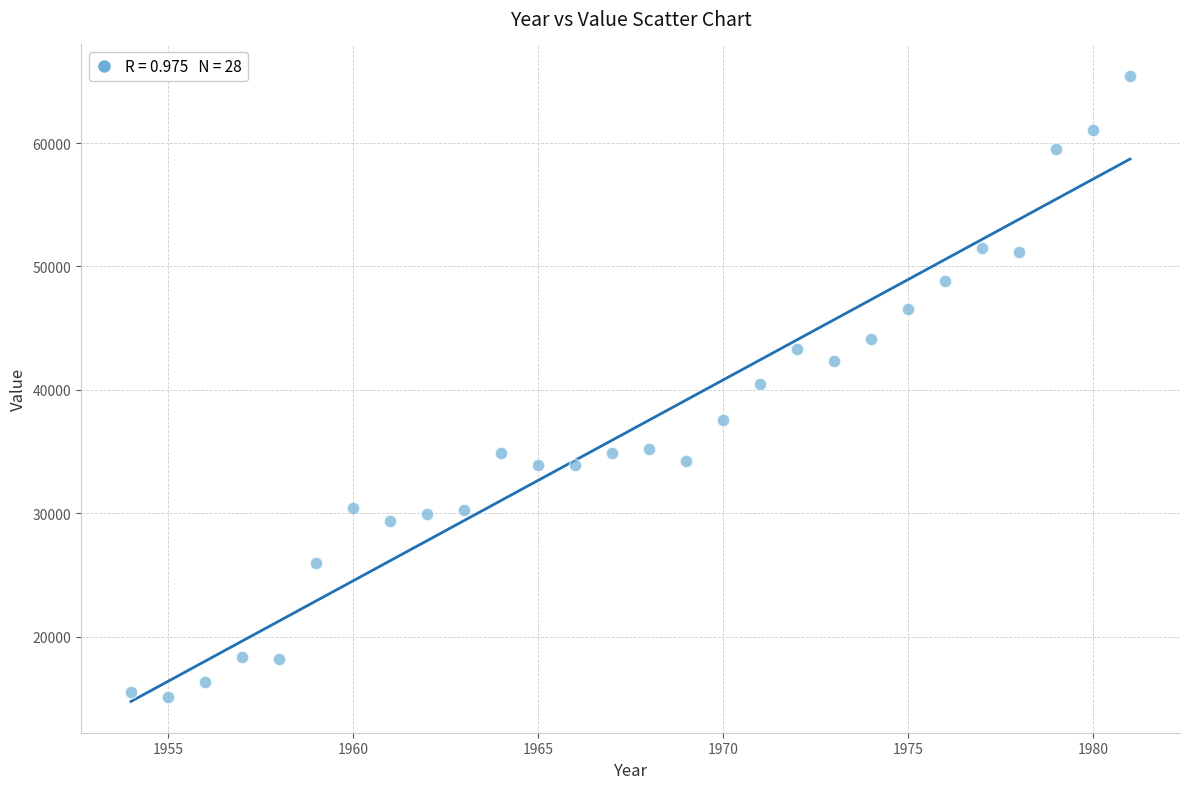

What is the range of X values (max minus min)?

27